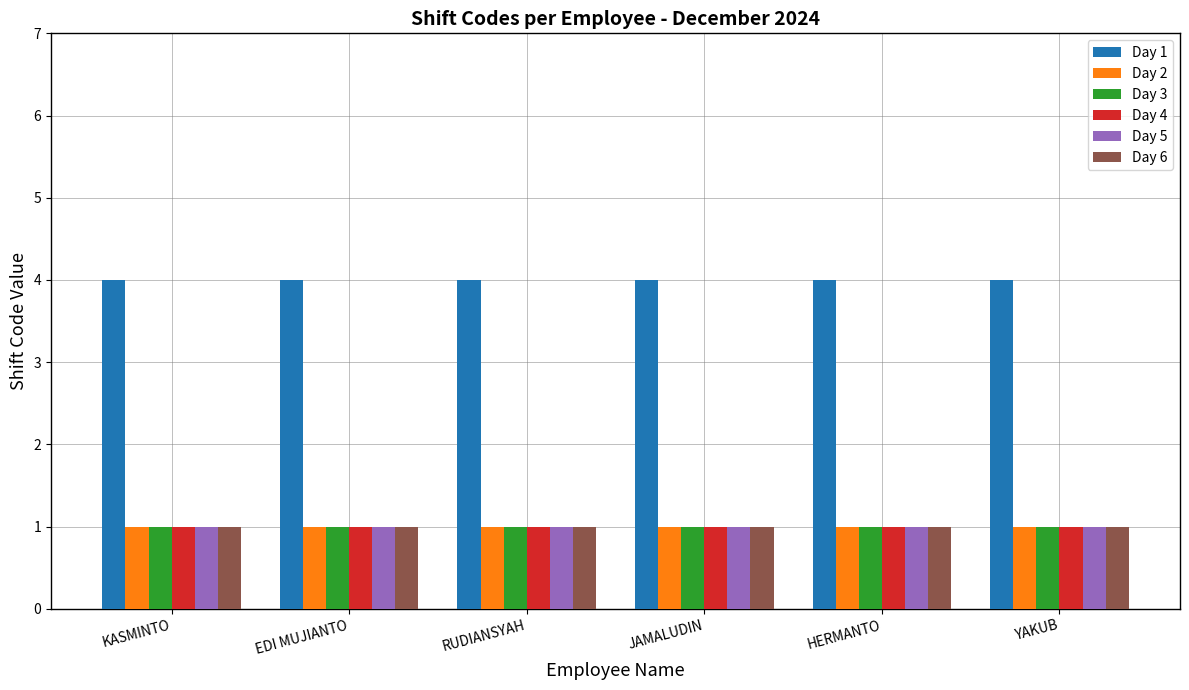

What is the label of the 5th bar from the right?

EDI MUJIANTO